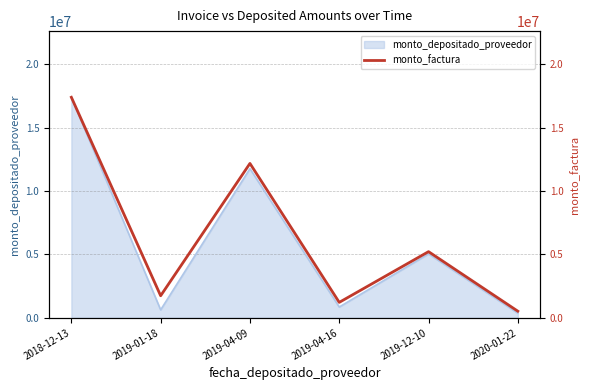

Rank the categories by value from lowest to highest.

2020-01-22, 2019-04-16, 2019-01-18, 2019-12-10, 2019-04-09, 2018-12-13